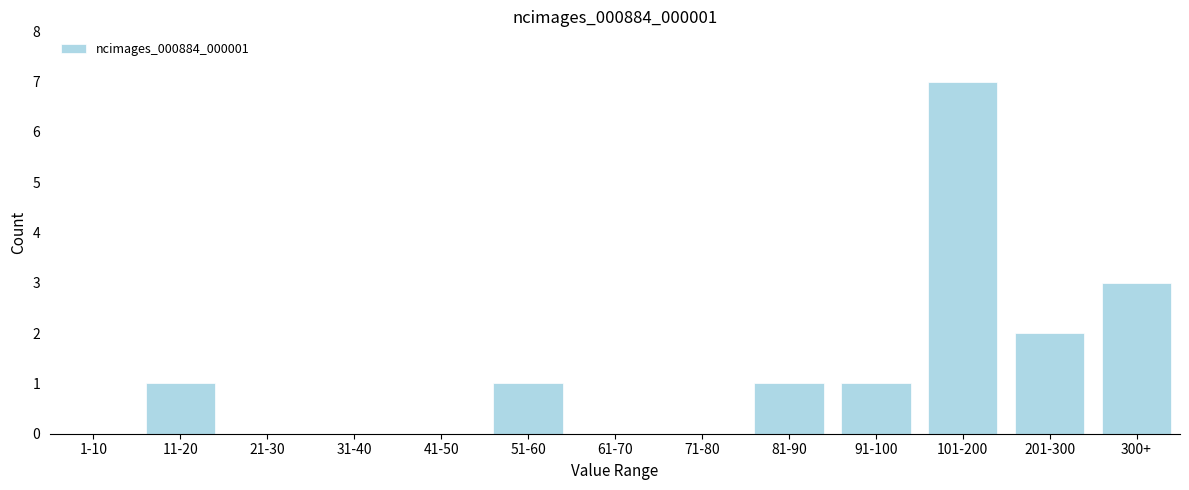

Reading left to right, what are all the values shown in this chart?

1-10=0	11-20=1	21-30=0	31-40=0	41-50=0	51-60=1	61-70=0	71-80=0	81-90=1	91-100=1	101-200=7	201-300=2	300+=3